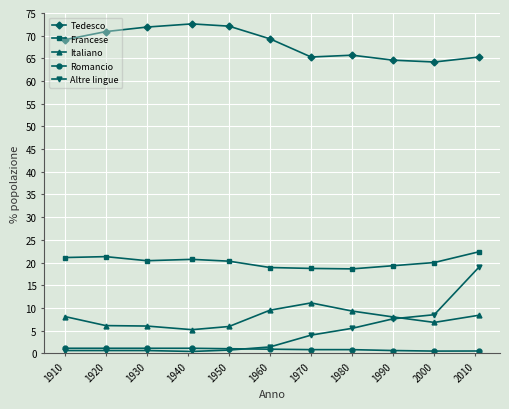

What is the value of the Romancio point at the 6th from the left?

0.9